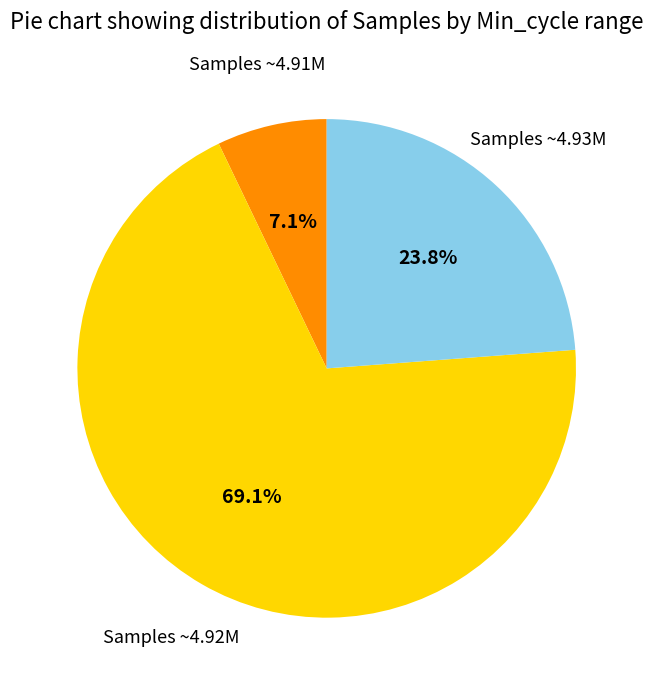

Does any single category account for the majority?

Yes